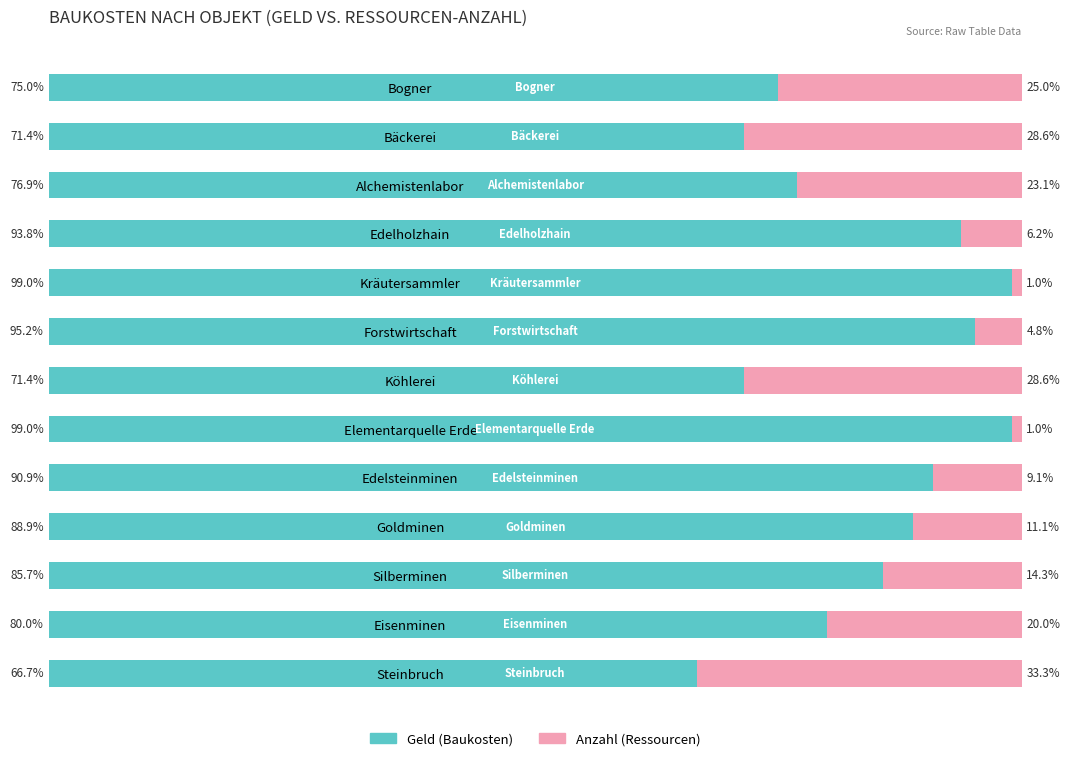

At which label does Geld (Baukosten) reach its minimum?

Steinbruch